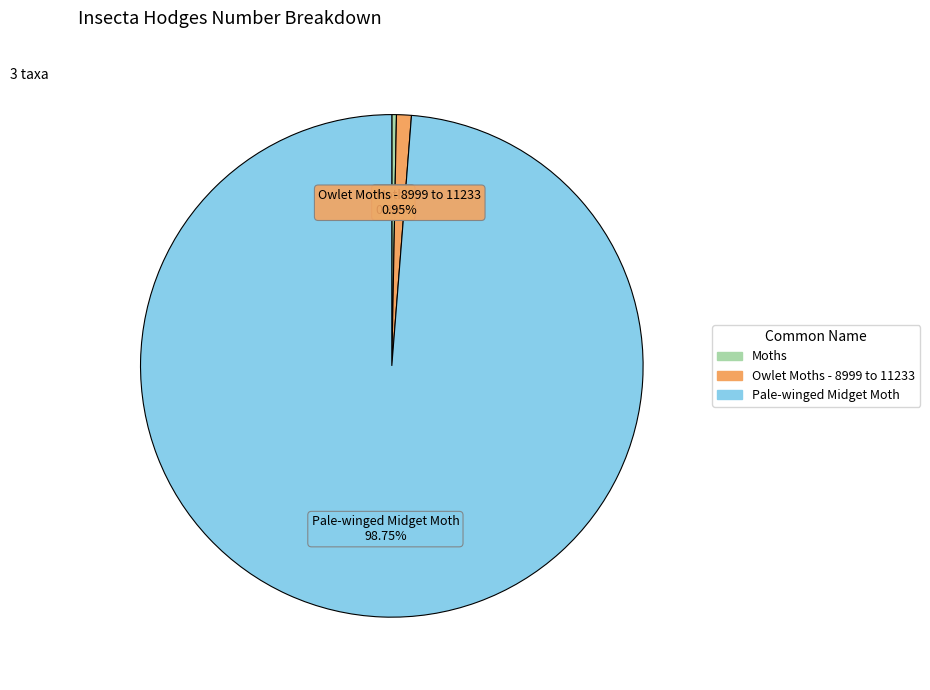

Combined, do Pale-winged Midget Moth and Owlet Moths - 8999 to 11233 account for over 50%?

Yes